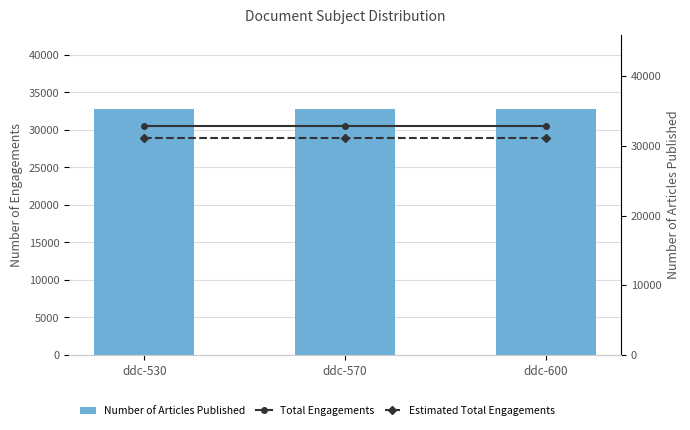

Is it true that Number of Articles Published equals 54404.9 at ddc-570?

False